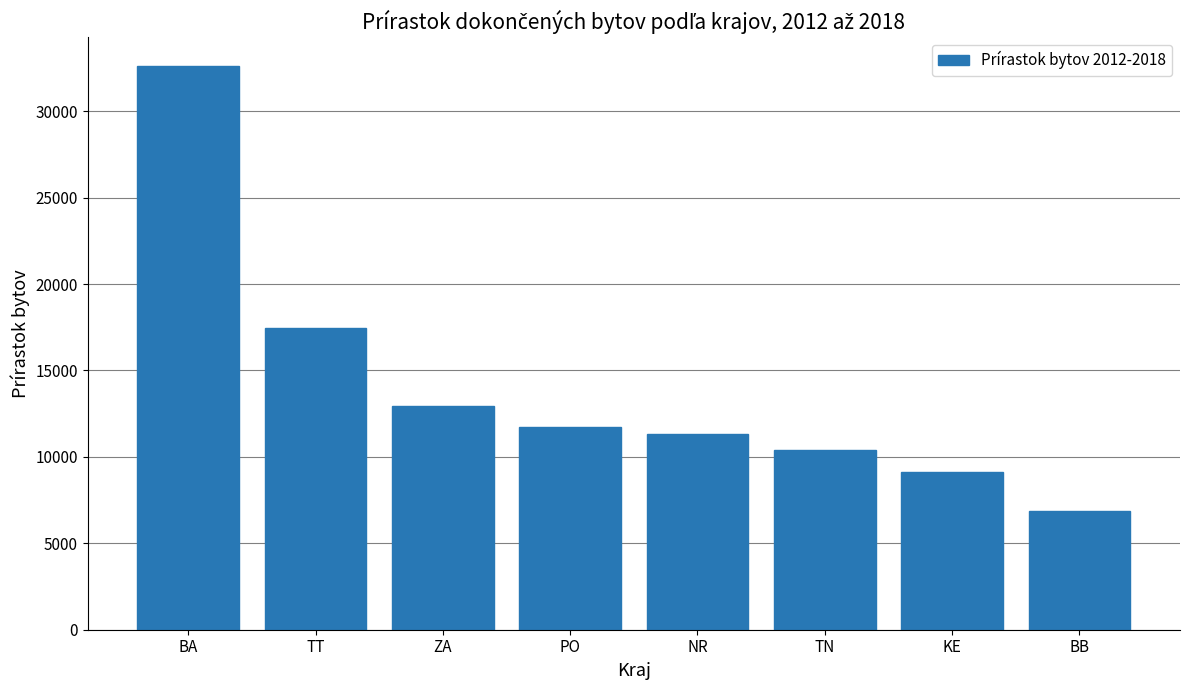

What is the greatest value displayed?

32638